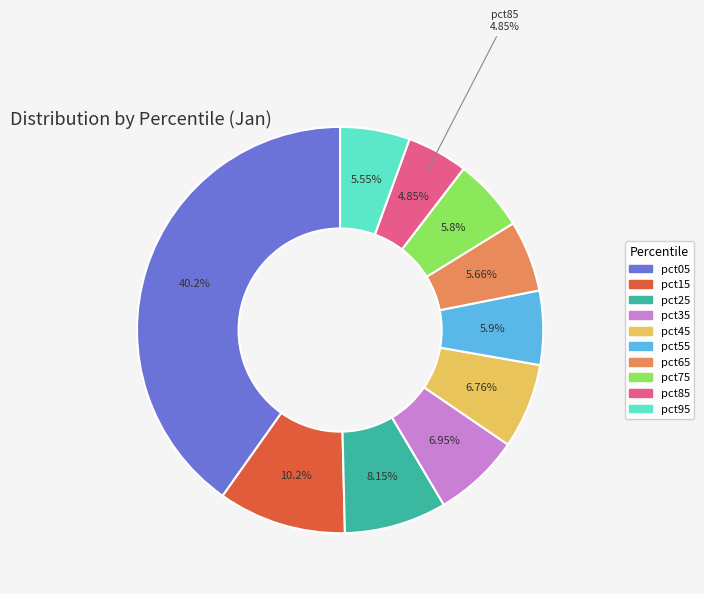

Rank the categories by value from highest to lowest.

pct05, pct15, pct25, pct35, pct45, pct55, pct75, pct65, pct95, pct85